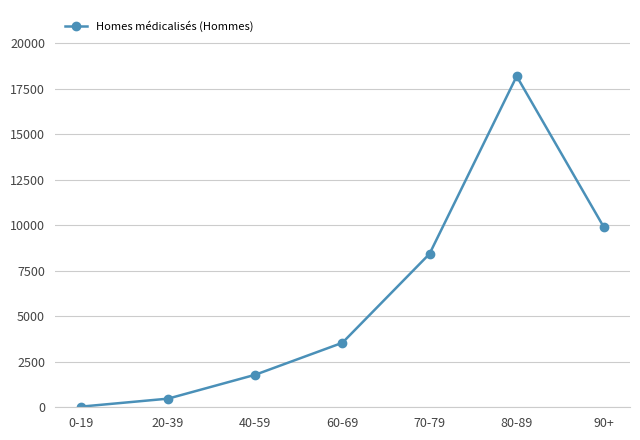

List the labels in order of value, smallest first.

0-19, 20-39, 40-59, 60-69, 70-79, 90+, 80-89